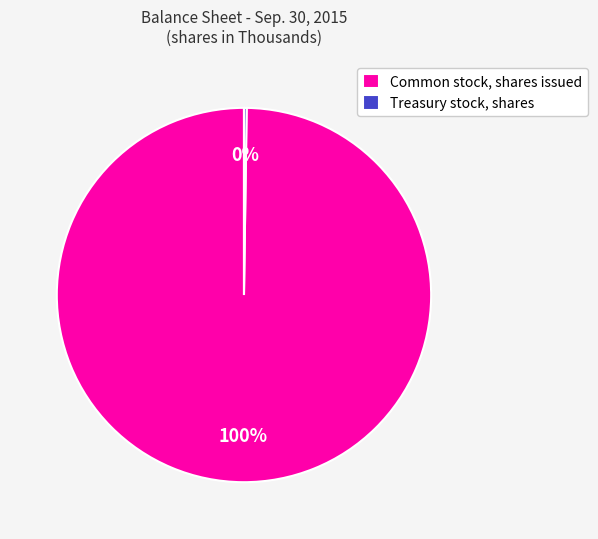

To the nearest percent, what is the difference between the largest and smallest slice percentages?

100%